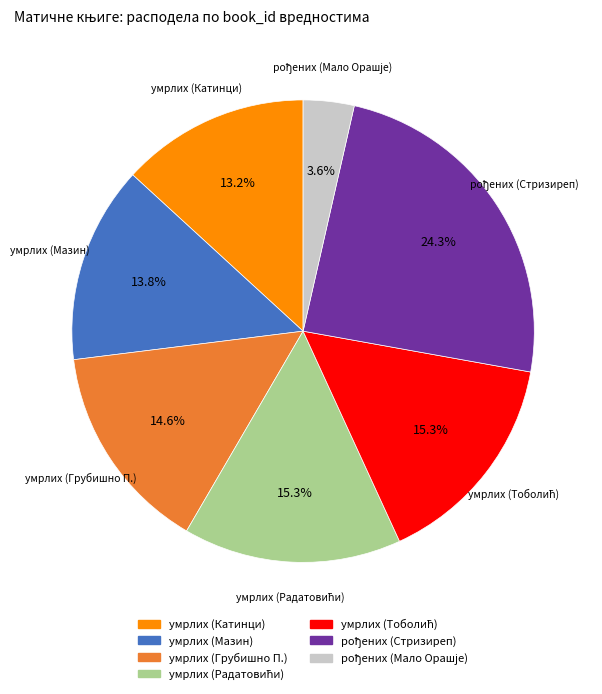

Is there a majority slice in this chart?

No